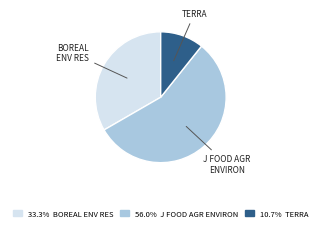

Does any single category account for the majority?

Yes